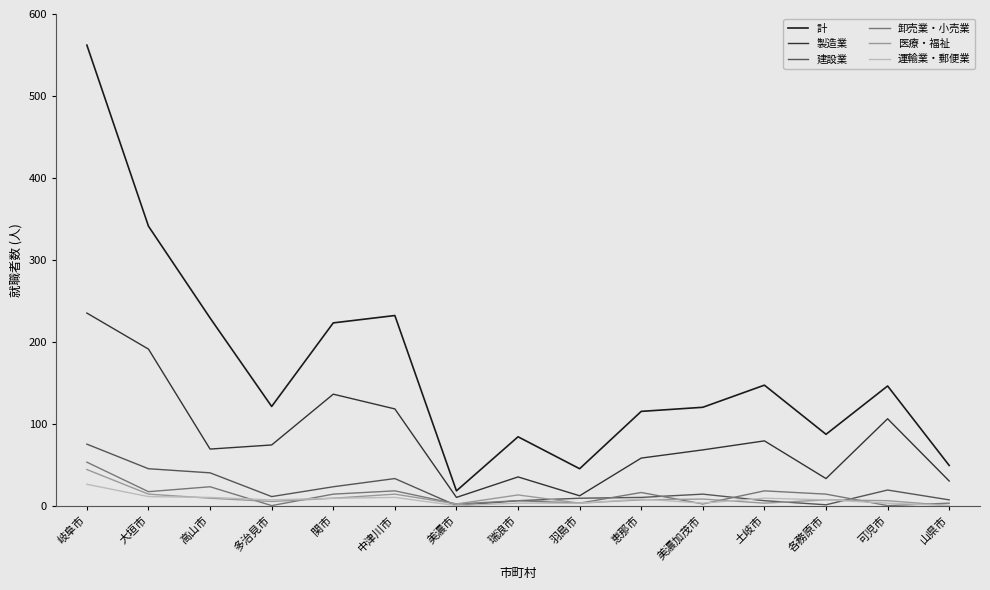

Which category has the highest value in the 運輸業・郵便業 series?

岐阜市